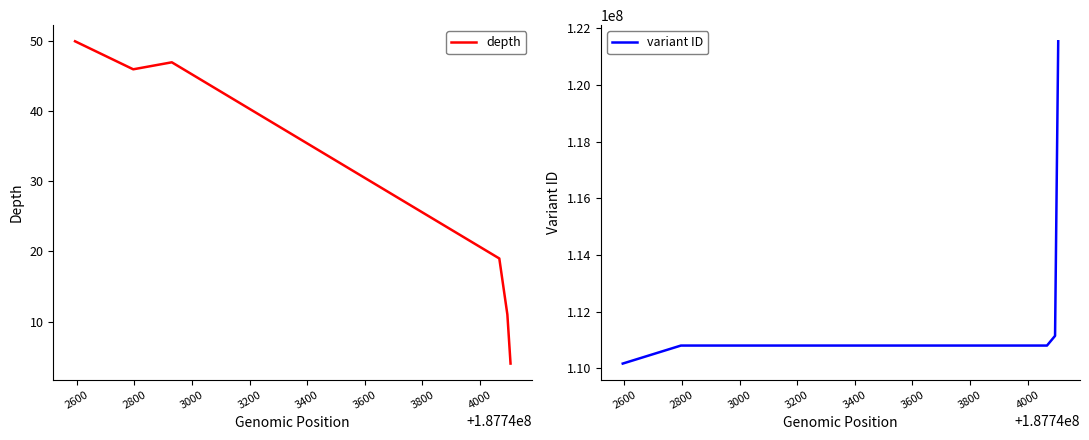

How many series are shown in this chart?

2